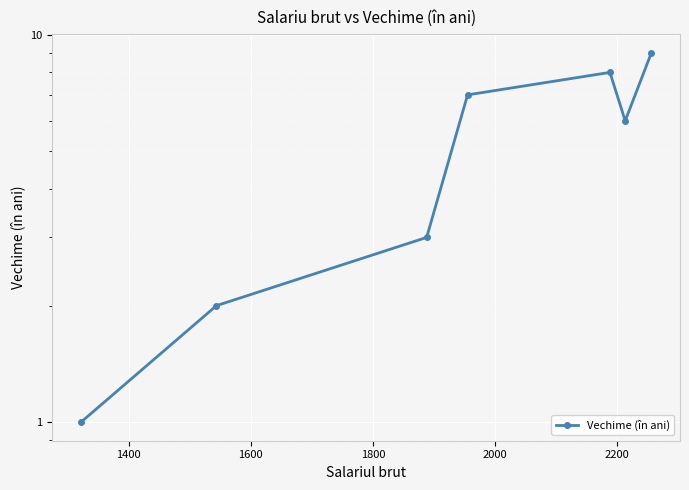

How many values are between 2 and 8?

5